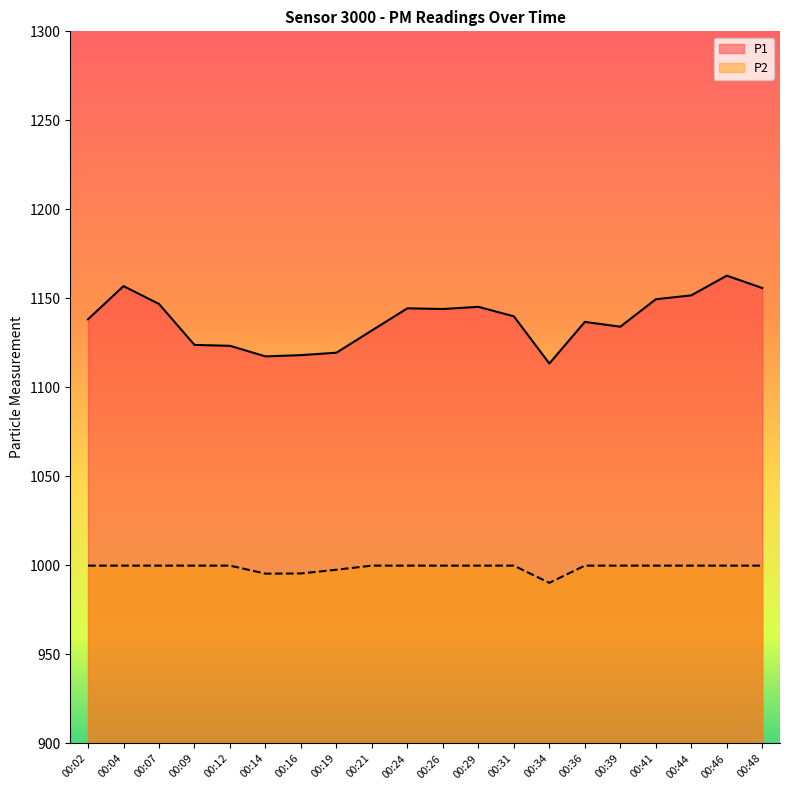

What is the highest value of the P2 series?

999.9